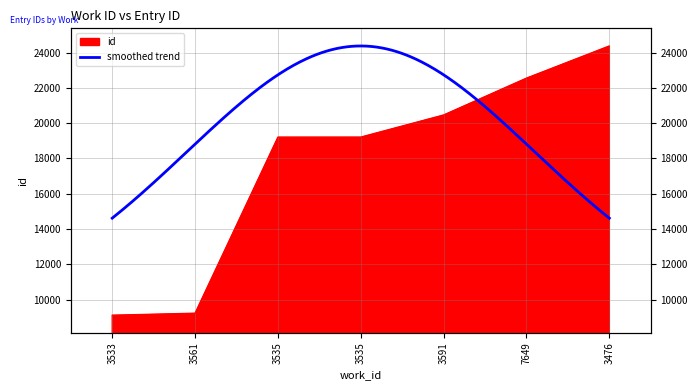

What is the ratio of the value at 3533 to the value at 3476?

0.4